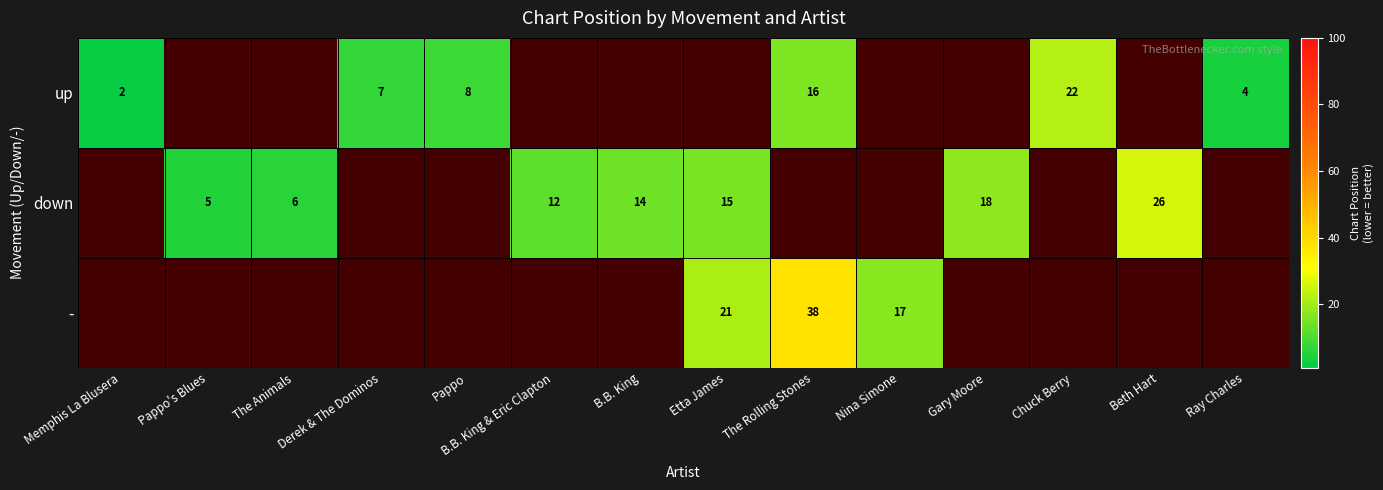

Is it true that down equals 44 at Beth Hart?

False